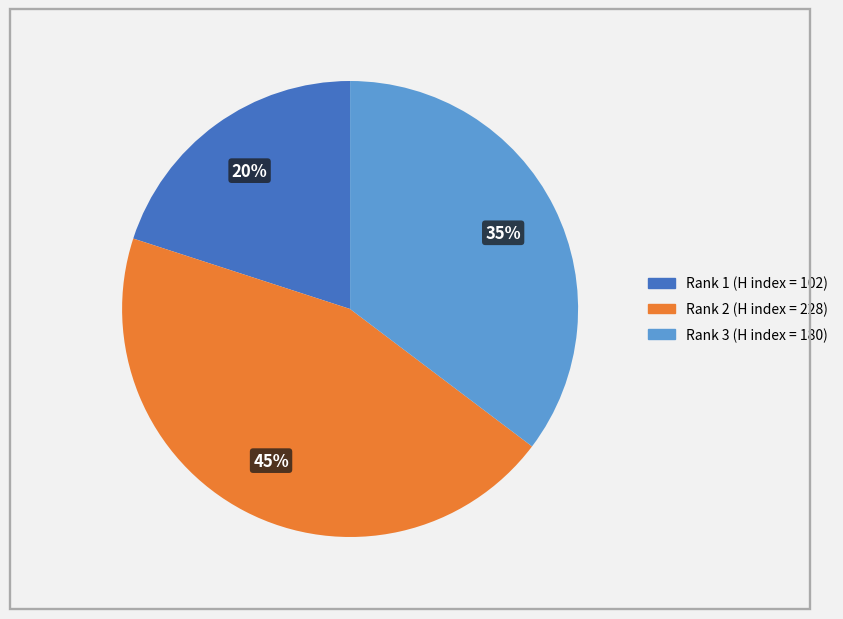

To the nearest percent, what is the average slice percentage?

33%